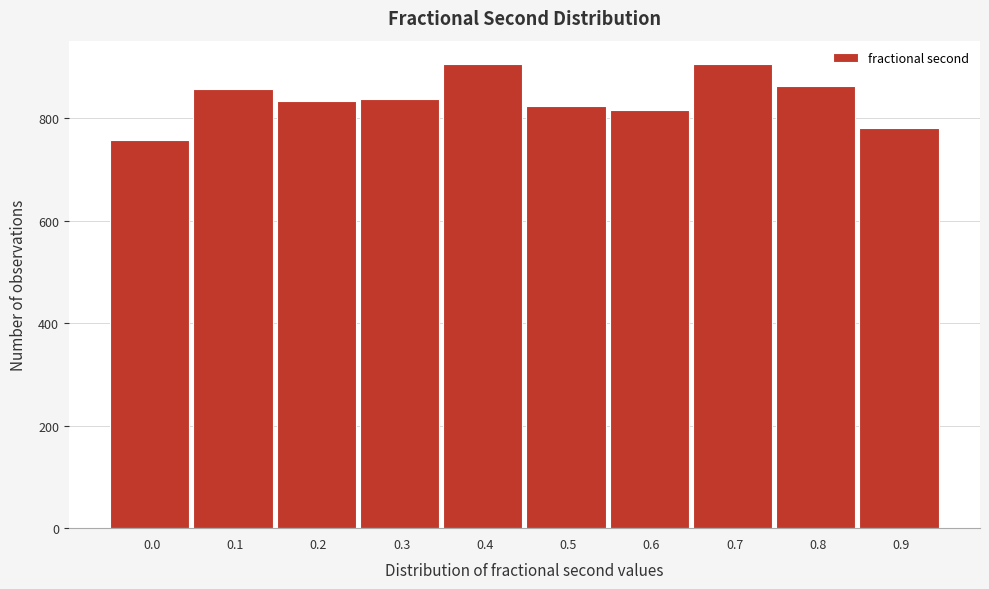

Reading right to left, list all the values displayed in this chart.

0.9=780	0.8=863	0.7=906	0.6=816	0.5=824	0.4=906	0.3=838	0.2=834	0.1=857	0.0=757